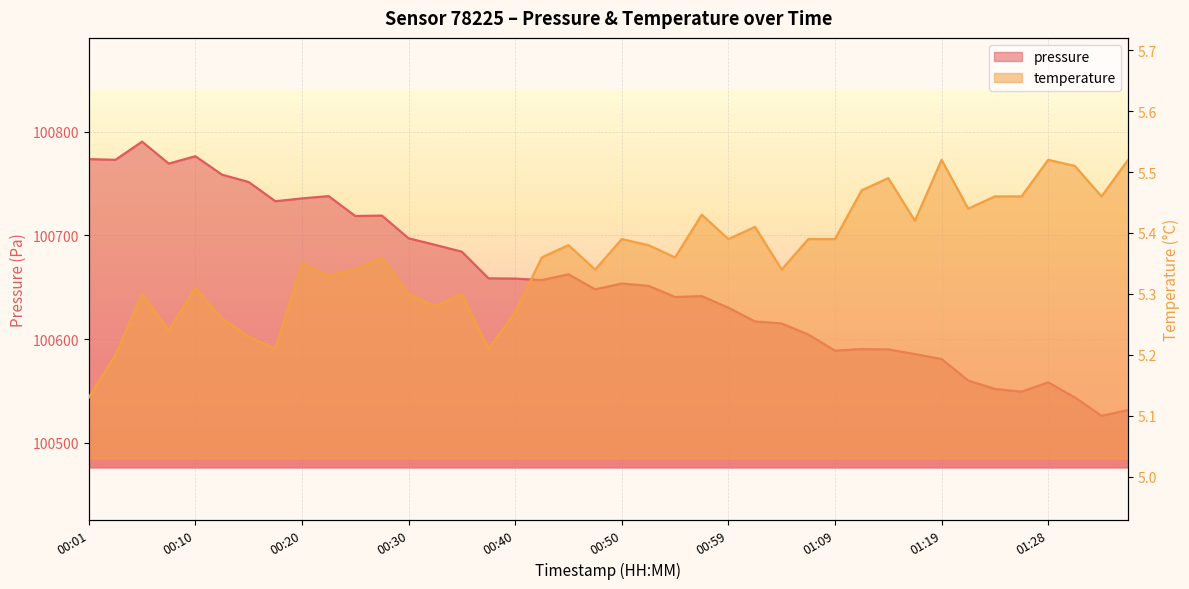

Rank the series by their average value, from lowest to highest.

temperature, pressure